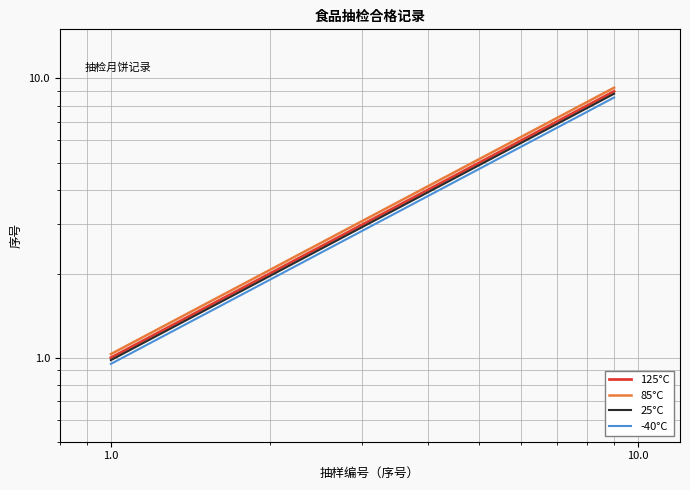

Which series has the widest spread of values?

85°C